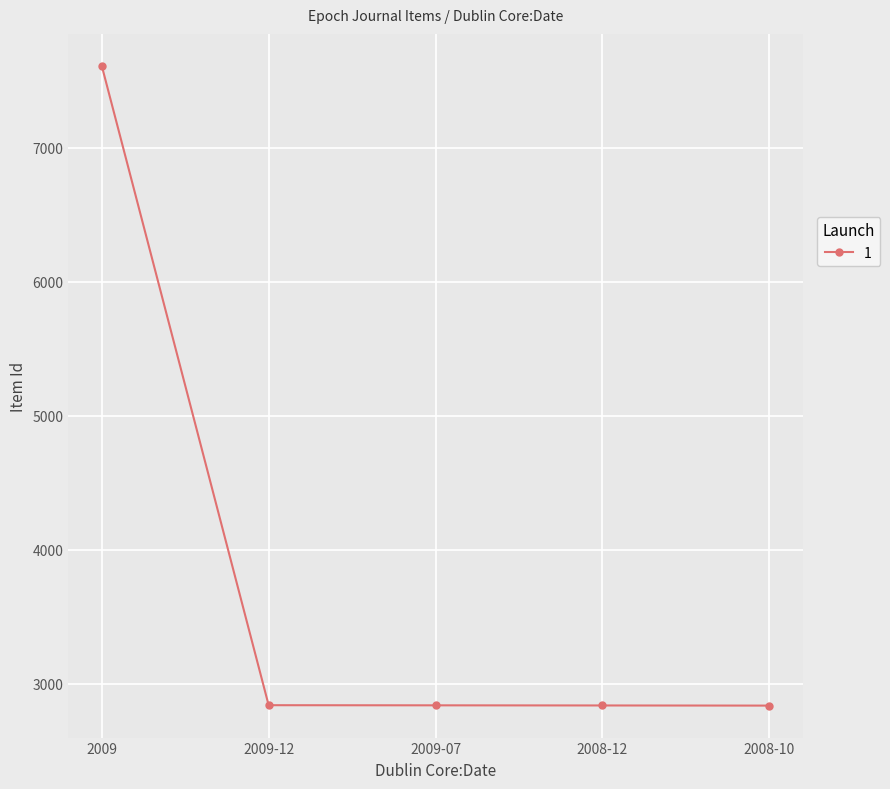

Where does the data first go above 2837?

2009